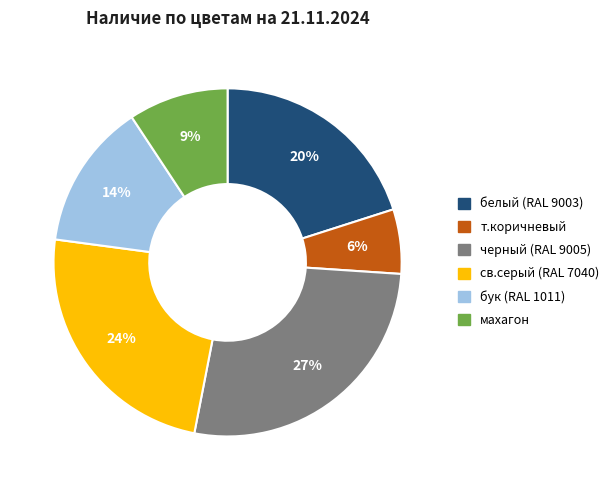

Does черный (RAL 9005) account for over 50% of the chart?

No